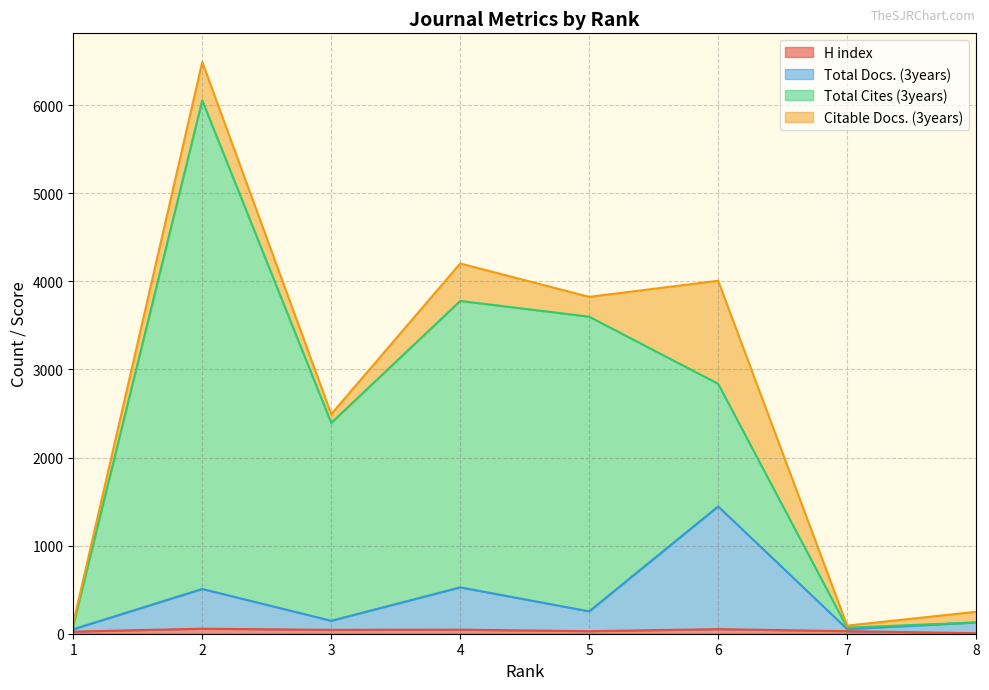

How many lines are shown in the chart?

4